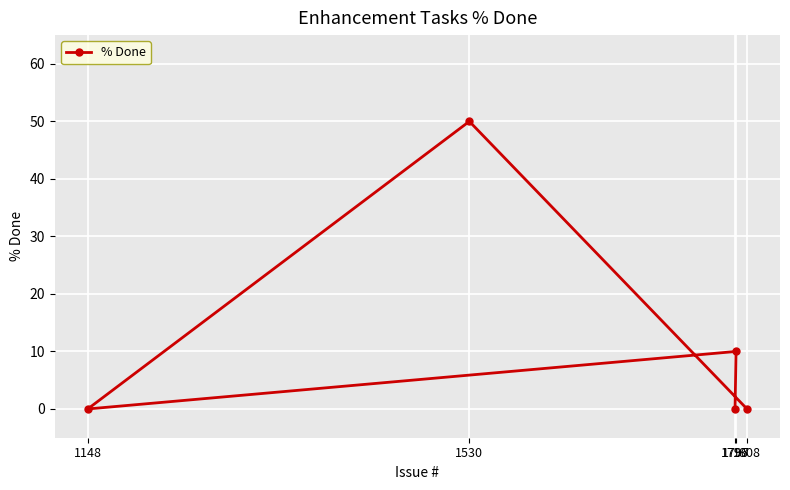

What is the change in value from 1797 to 1808?

-10